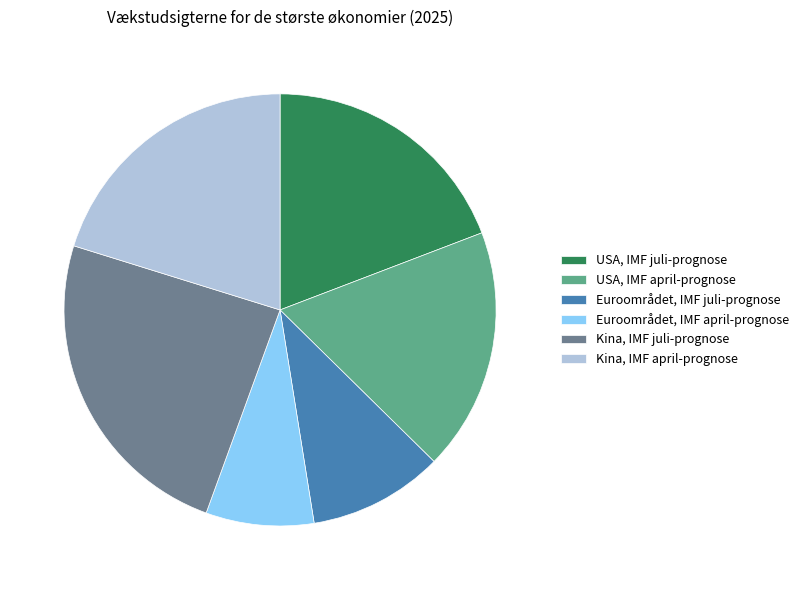

Which category has the smallest portion of the pie?

Euroområdet, IMF april-prognose